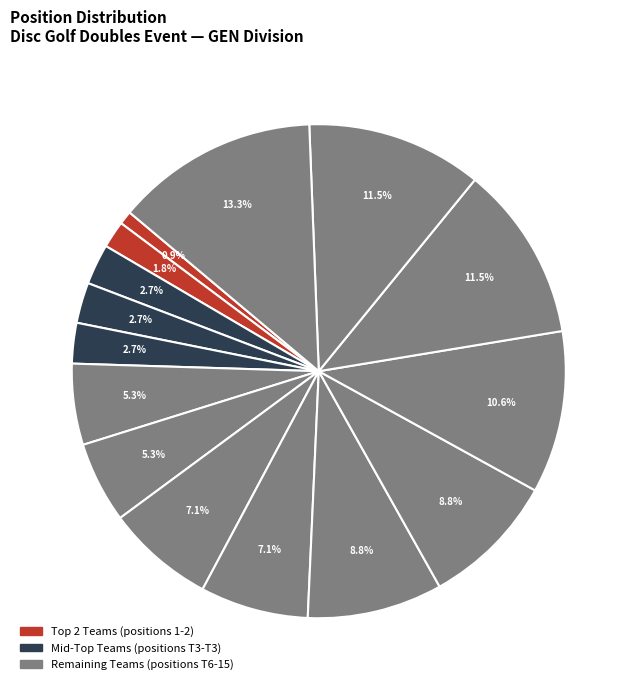

Is there any slice that represents more than half of the pie?

No